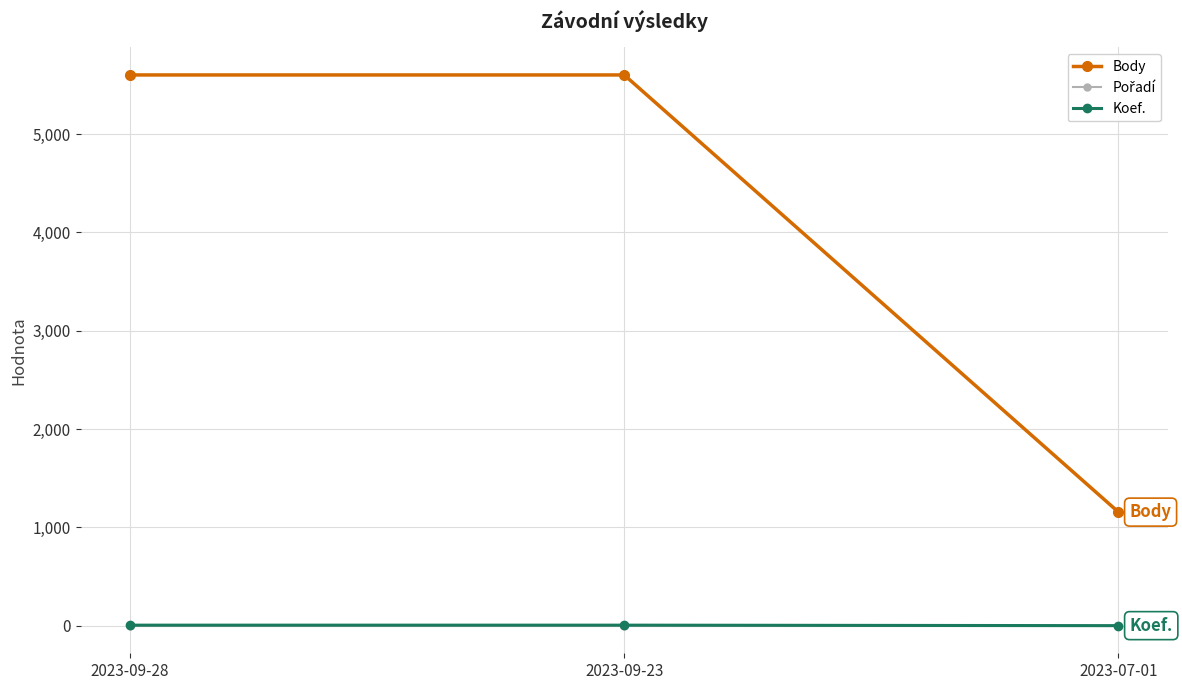

Does the chart have visible grid lines?

Yes